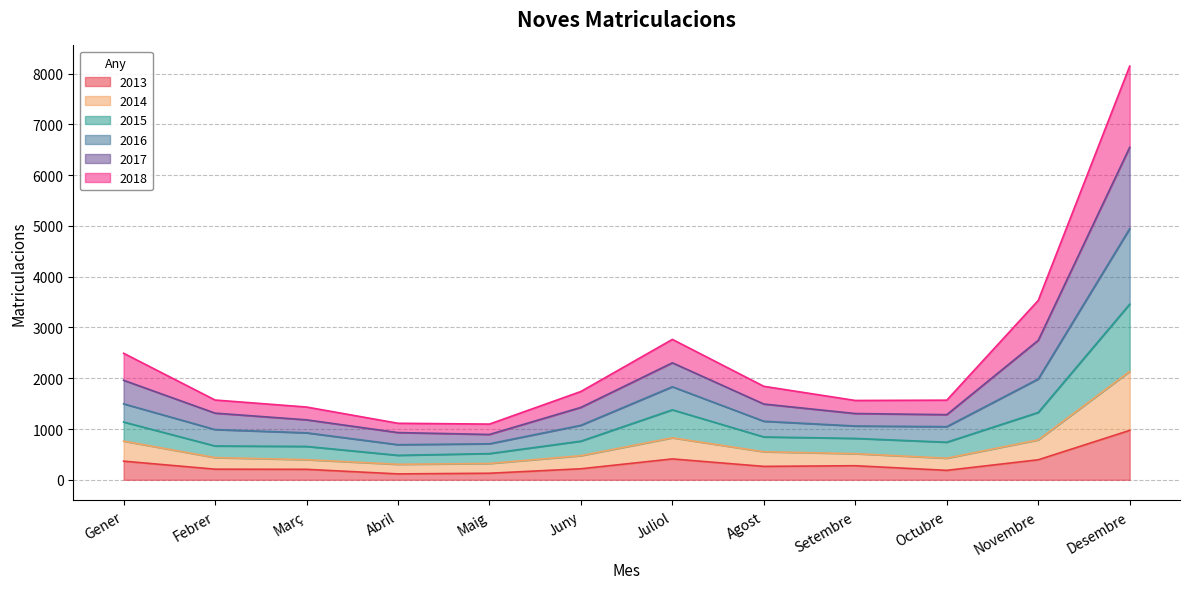

True or false: 2016 and 2017 cross at least once.

False